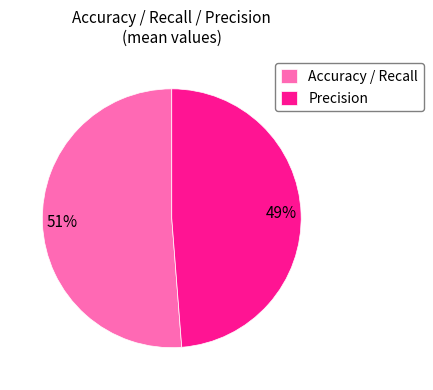

Count the number of slices in the pie.

2